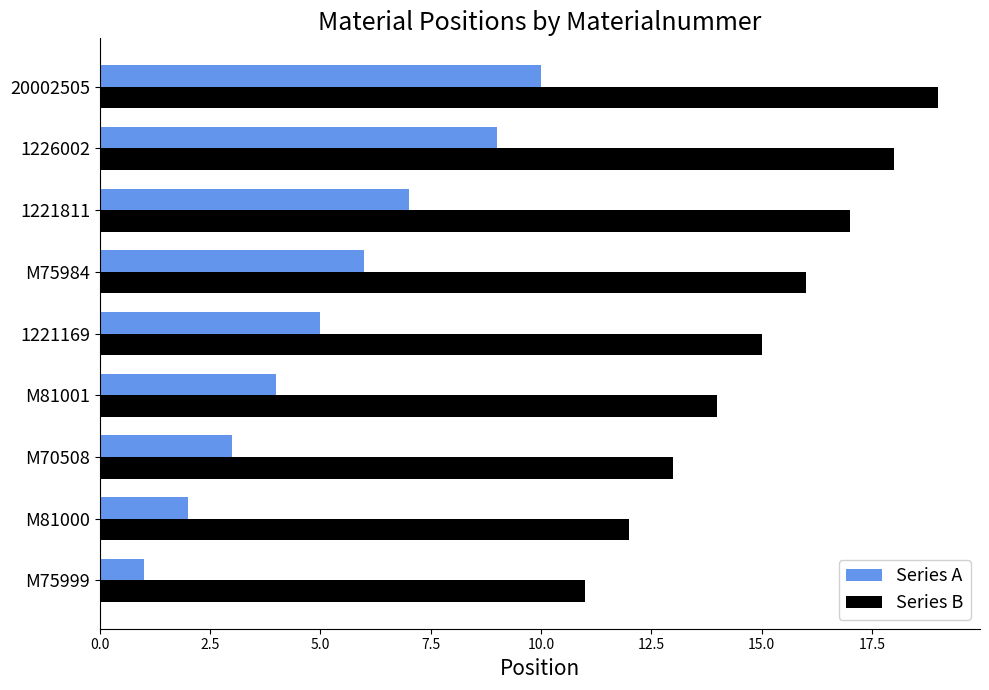

Is it true that Series B equals 32 at 1226002?

False